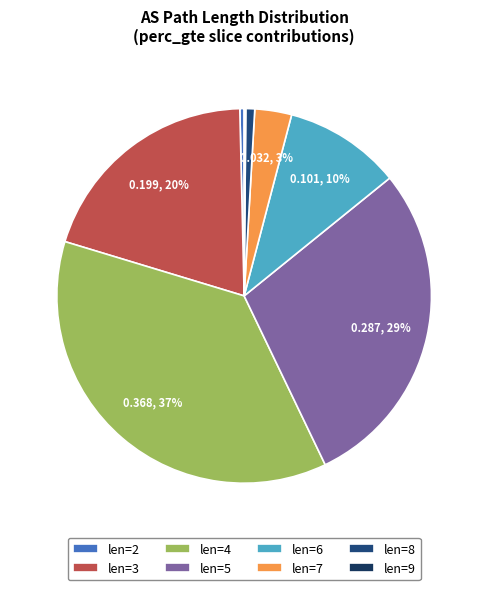

What is the smallest slice in the pie chart?

9